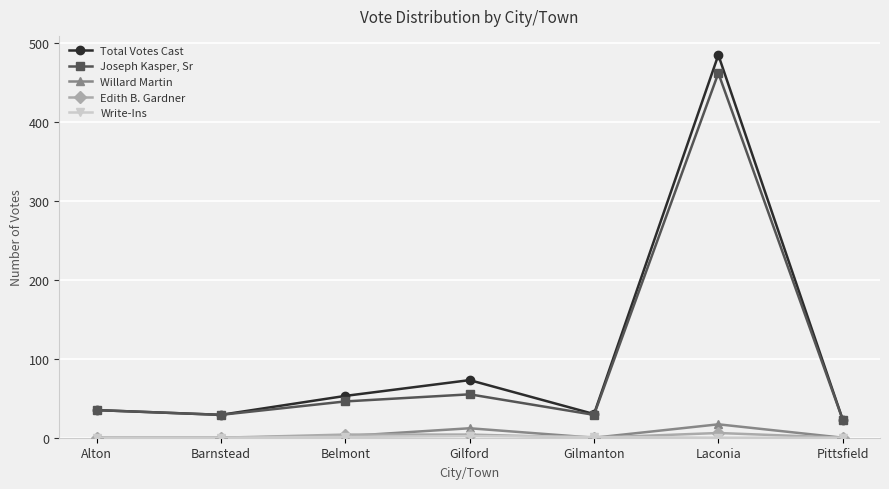

How many data points in Joseph Kasper, Sr are less than 35?

3